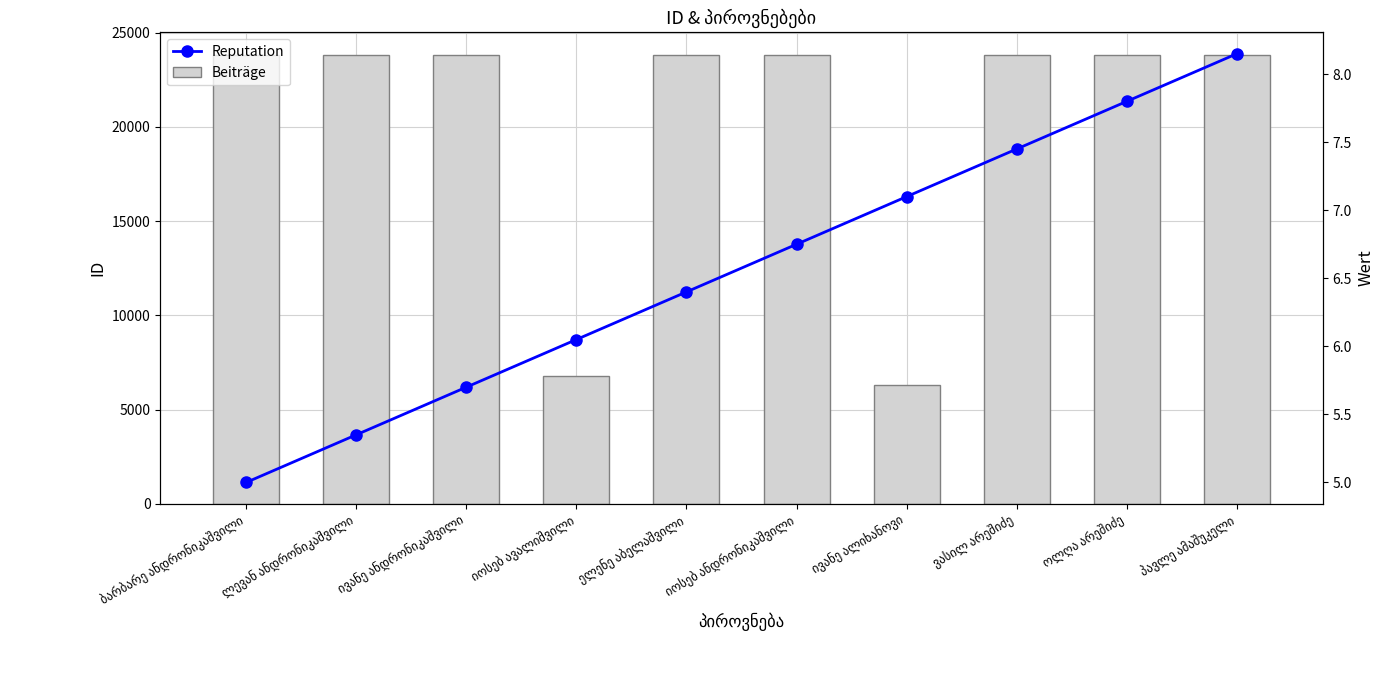

How many values in the id (bar) series are below 23824?

5